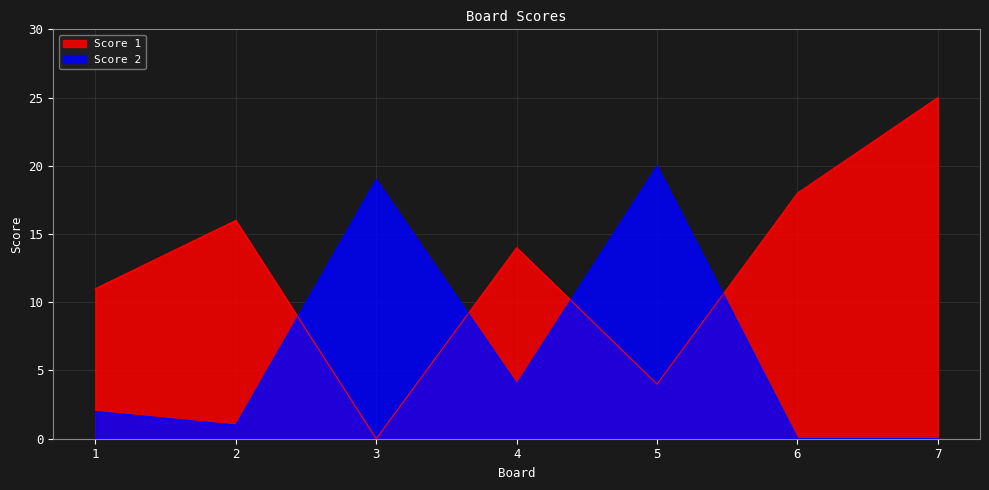

Rank the series by their maximum value, from highest to lowest.

Score 1, Score 2